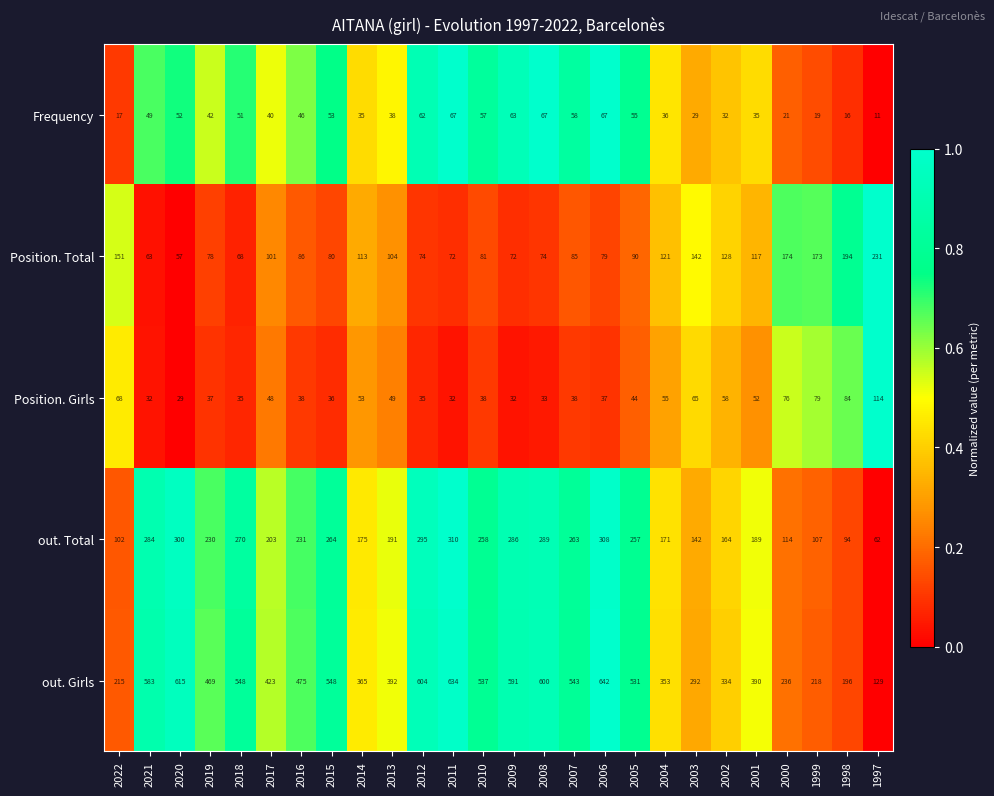

How many data points does each series have?

26